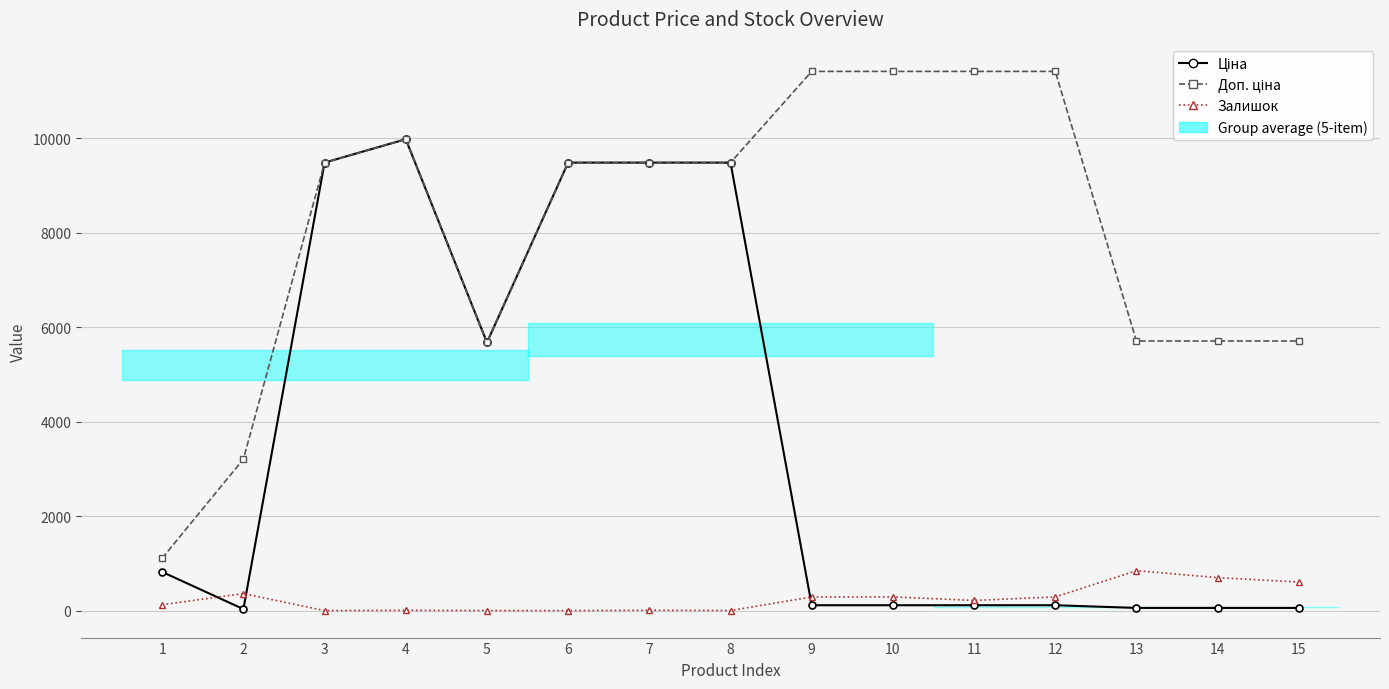

What is the difference between the second highest and minimum values in the Залишок series?

698.0